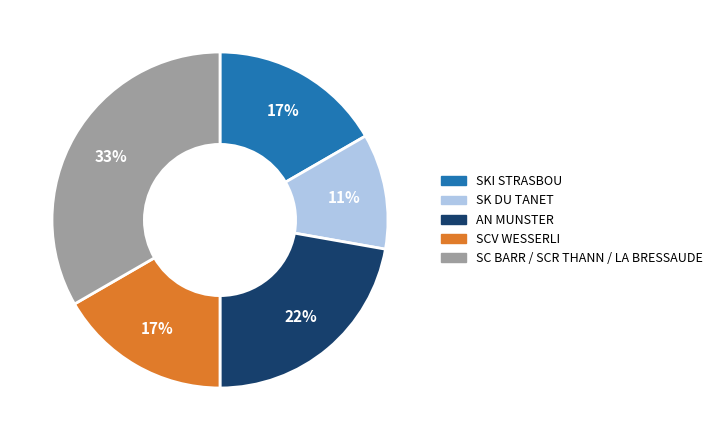

How many slices are in this pie chart?

5